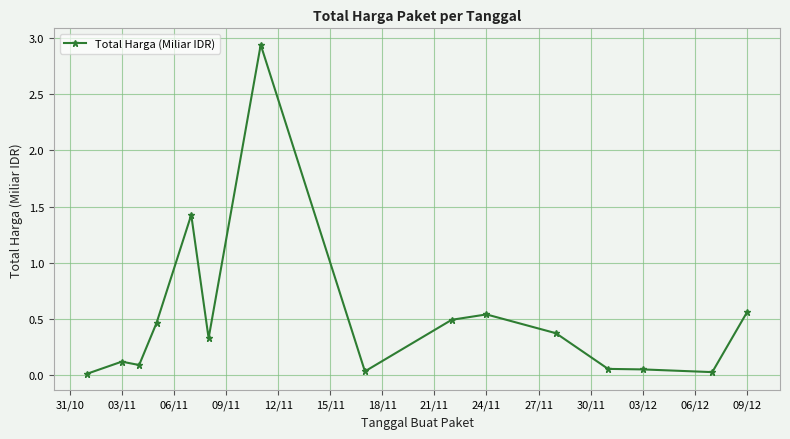

How many series are shown in this chart?

1